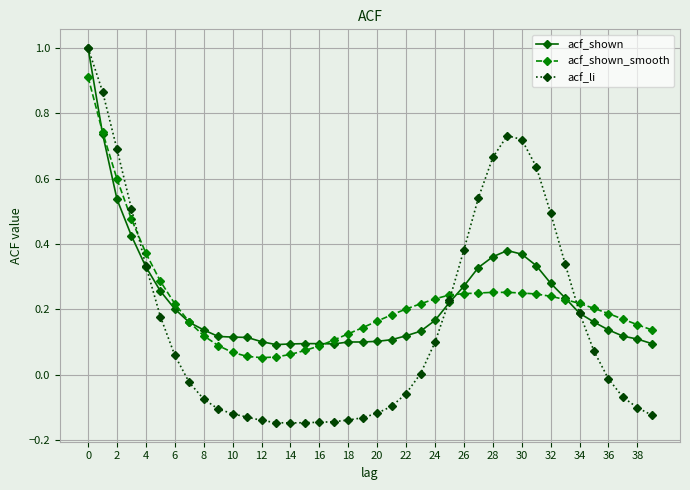

Which series has the largest range (max minus min)?

acf_li